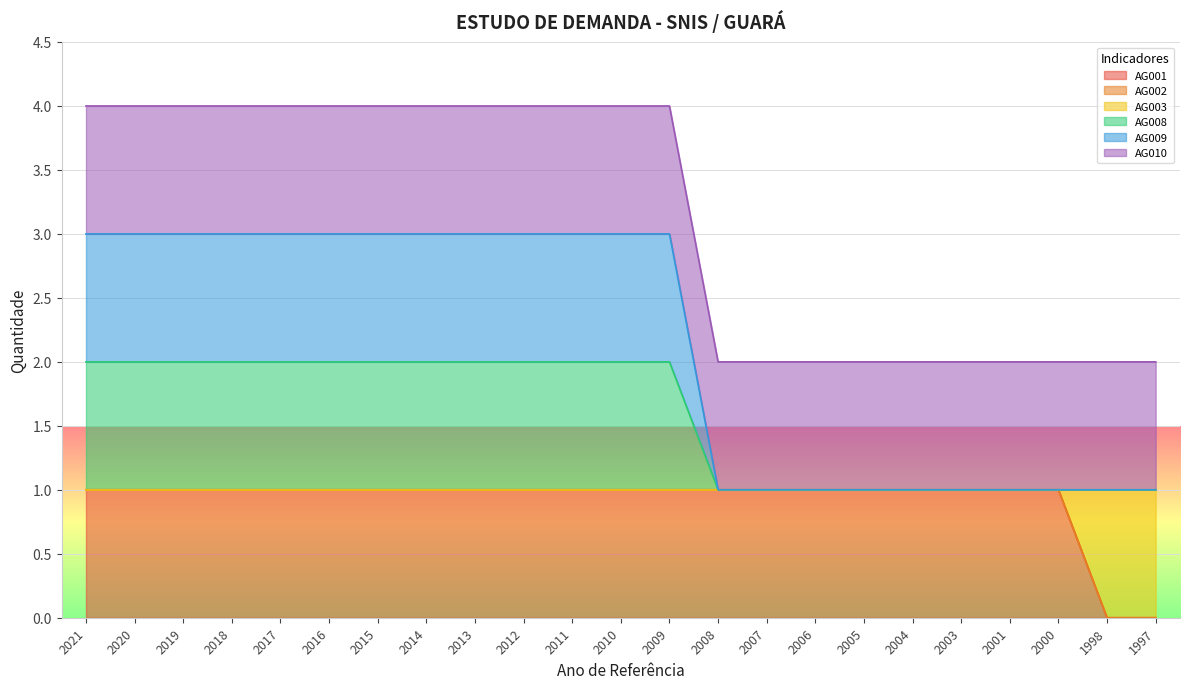

True or false: AG003 has more than 1 points higher than both neighbors.

False